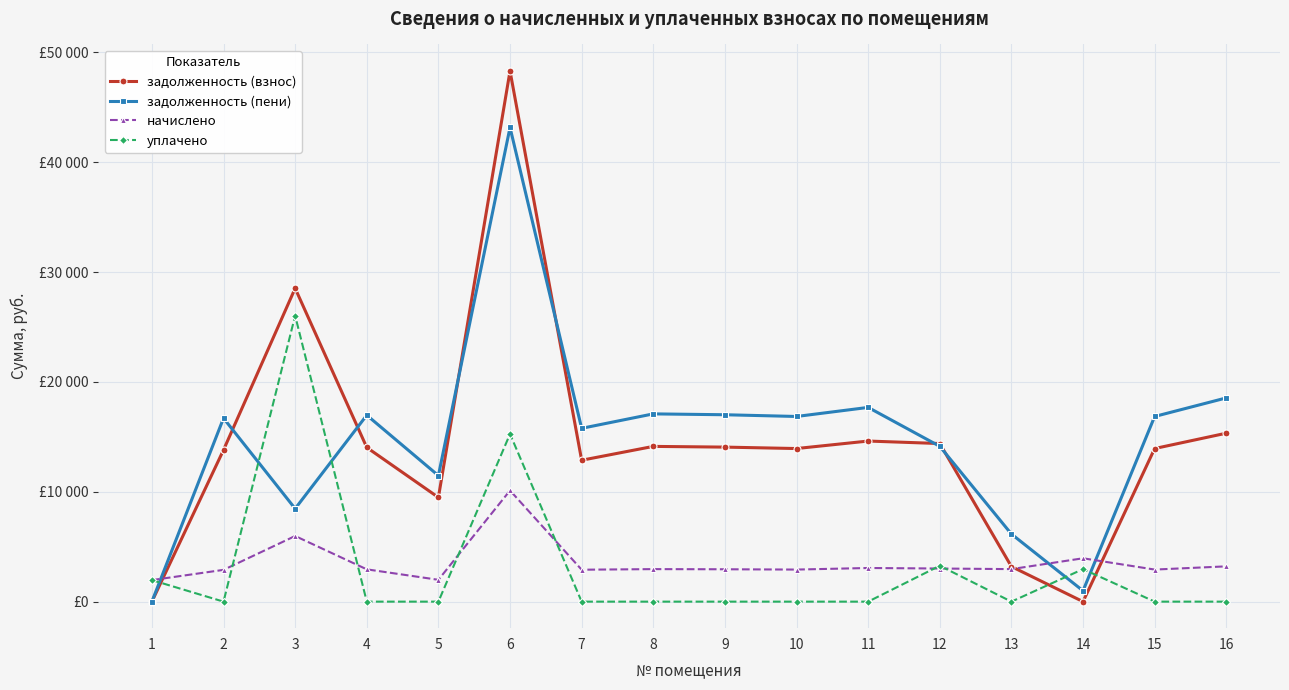

Where does the начислено series first go above 2959?

3